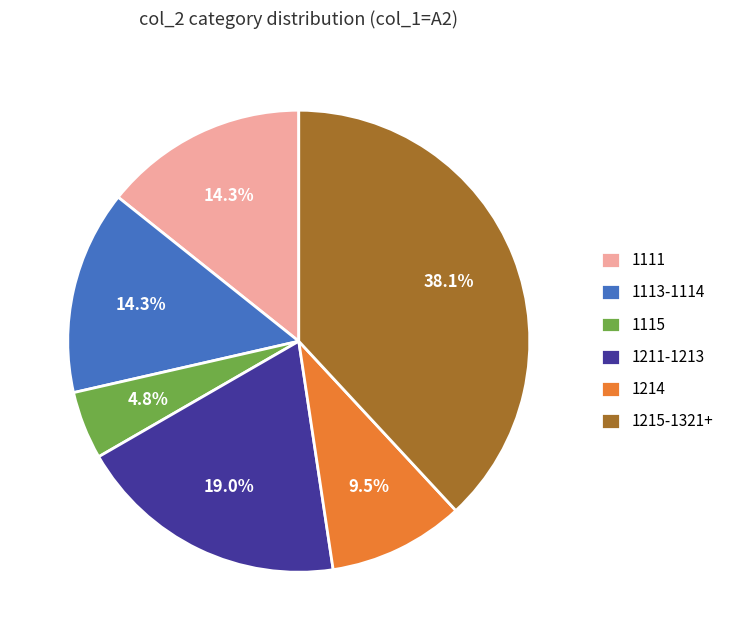

Is 1214 the majority of the pie?

No